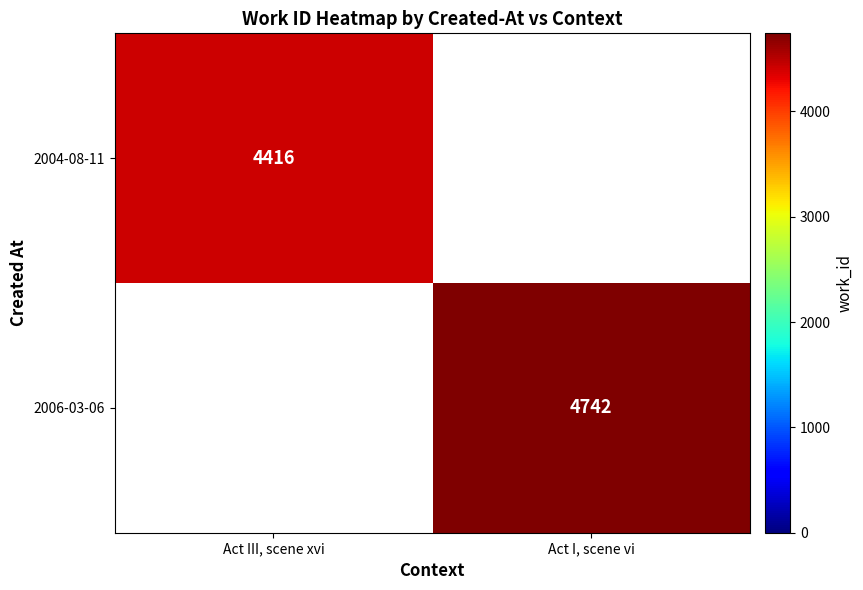

Which has a higher value, Act III, scene xvi or Act I, scene vi?

Act I, scene vi